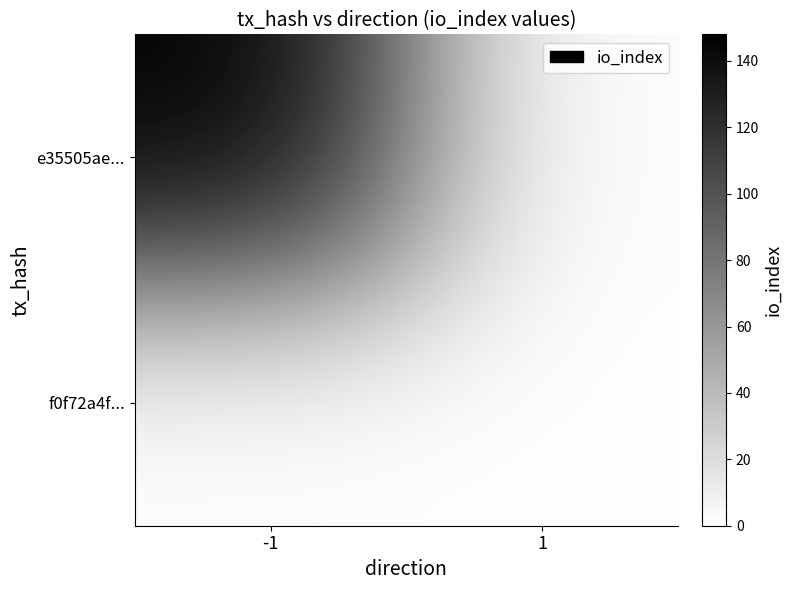

Which series changed the most between -1 and 1?

e35505ae...